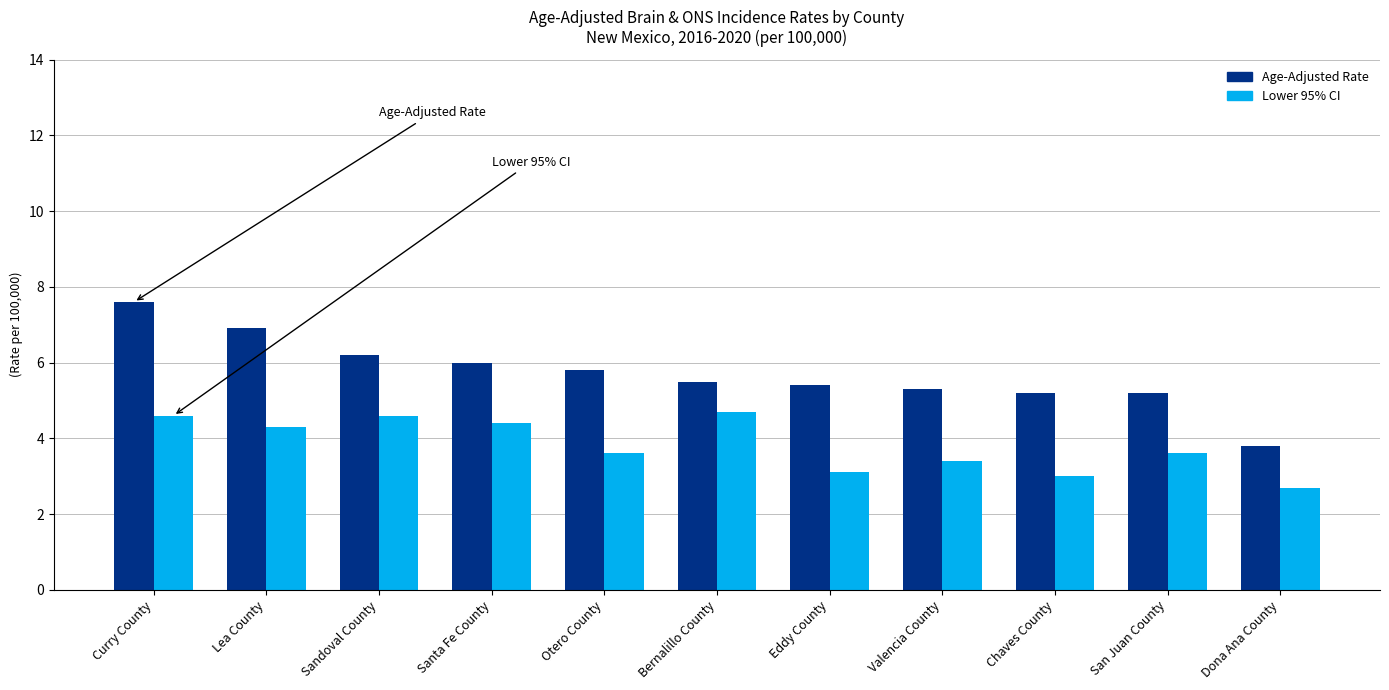

Reading left to right, transcribe all the data shown in this chart.

Age-Adjusted Rate: Curry County=7.6	Lea County=6.9	Sandoval County=6.2	Santa Fe County=6.0	Otero County=5.8	Bernalillo County=5.5	Eddy County=5.4	Valencia County=5.3	Chaves County=5.2	San Juan County=5.2	Dona Ana County=3.8
Lower 95% CI: Curry County=4.6	Lea County=4.3	Sandoval County=4.6	Santa Fe County=4.4	Otero County=3.6	Bernalillo County=4.7	Eddy County=3.1	Valencia County=3.4	Chaves County=3.0	San Juan County=3.6	Dona Ana County=2.7